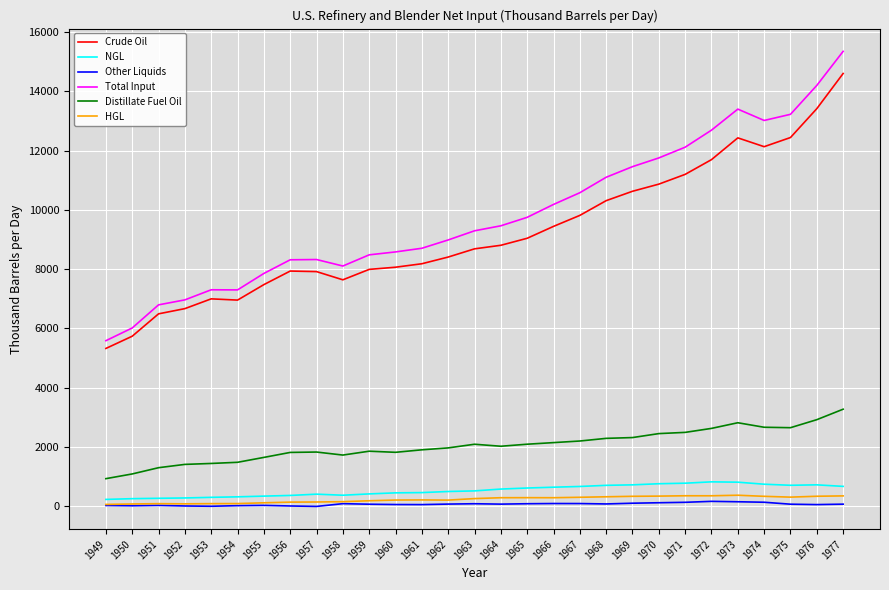

Which series has the widest spread of values?

Total Input